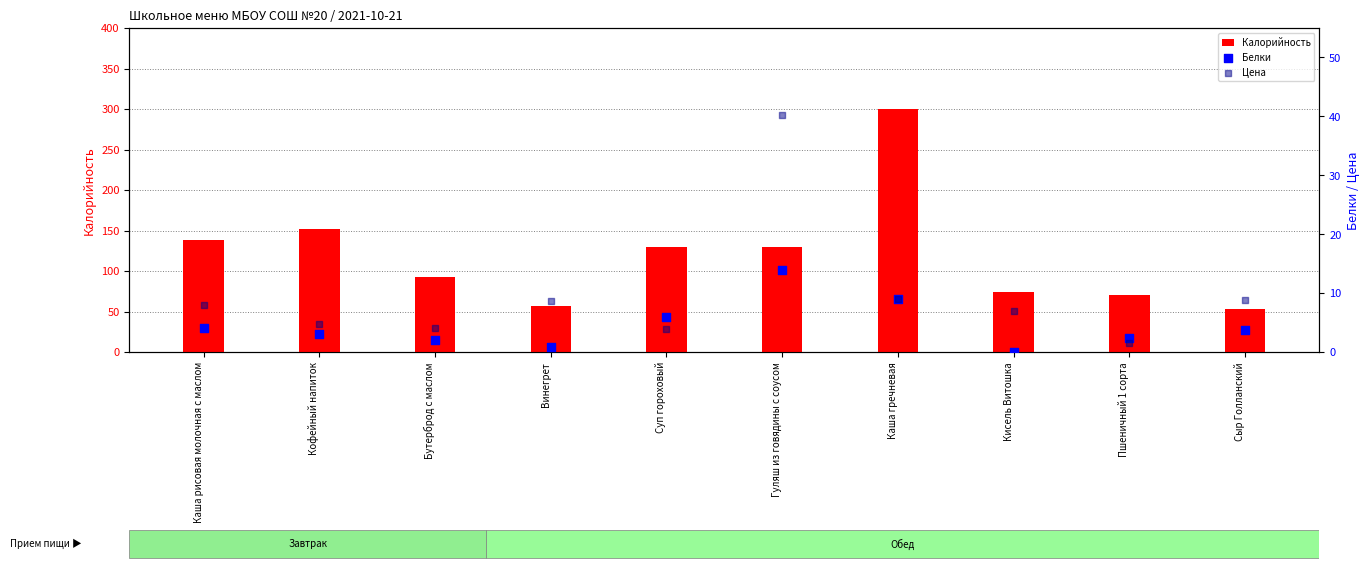

Is the value of Калорийность at Кофейный напиток greater than the value of Цена at Кисель Витошка?

Yes